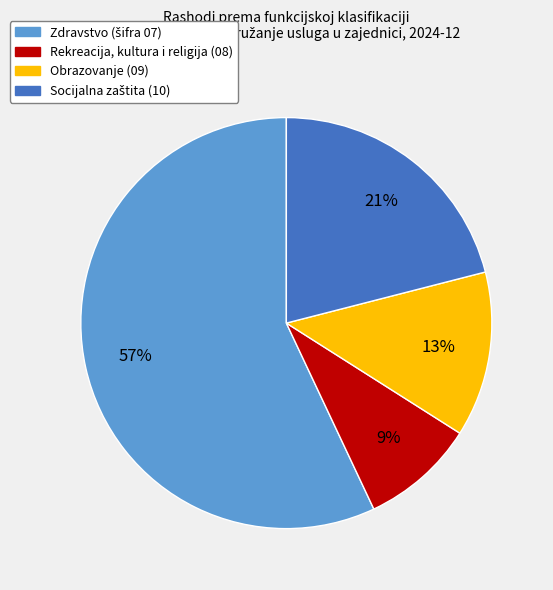

Is there any slice that represents more than half of the pie?

Yes